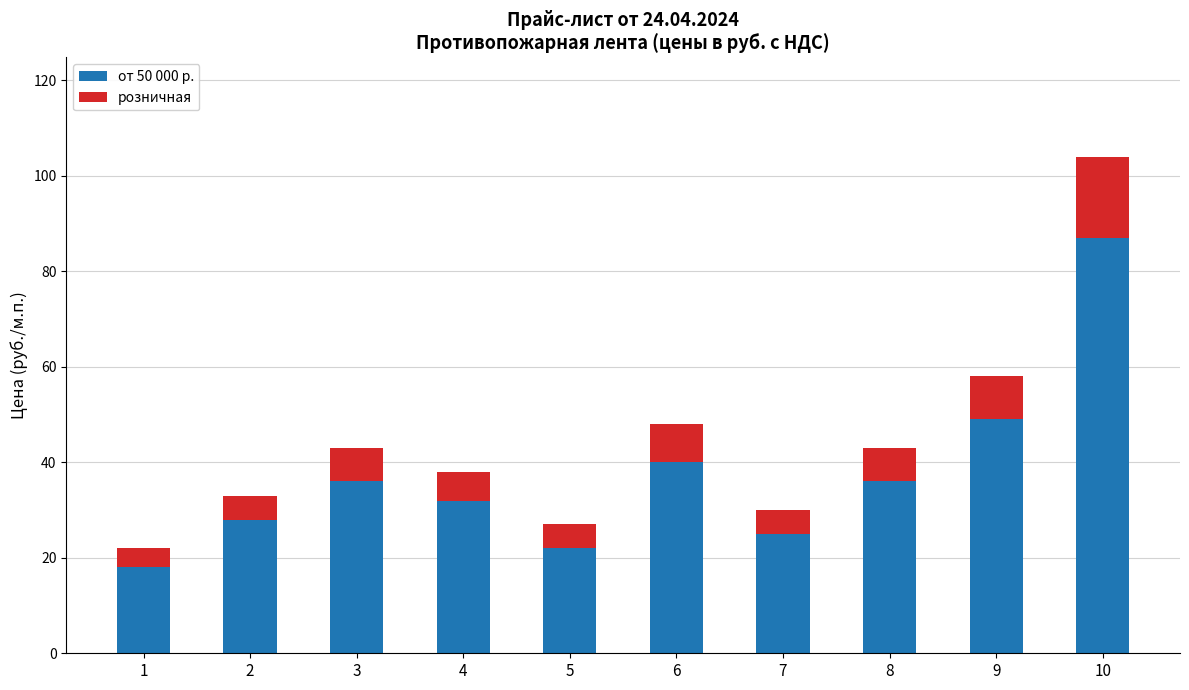

What are all the series names shown in the legend?

от 50 000 р., розничная